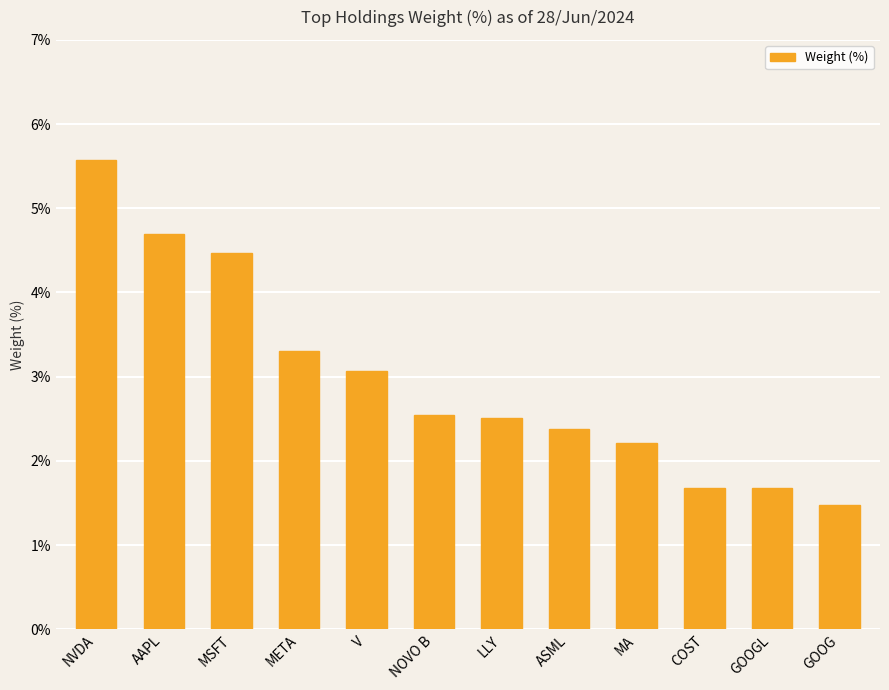

What is the sum of all values?

35.6